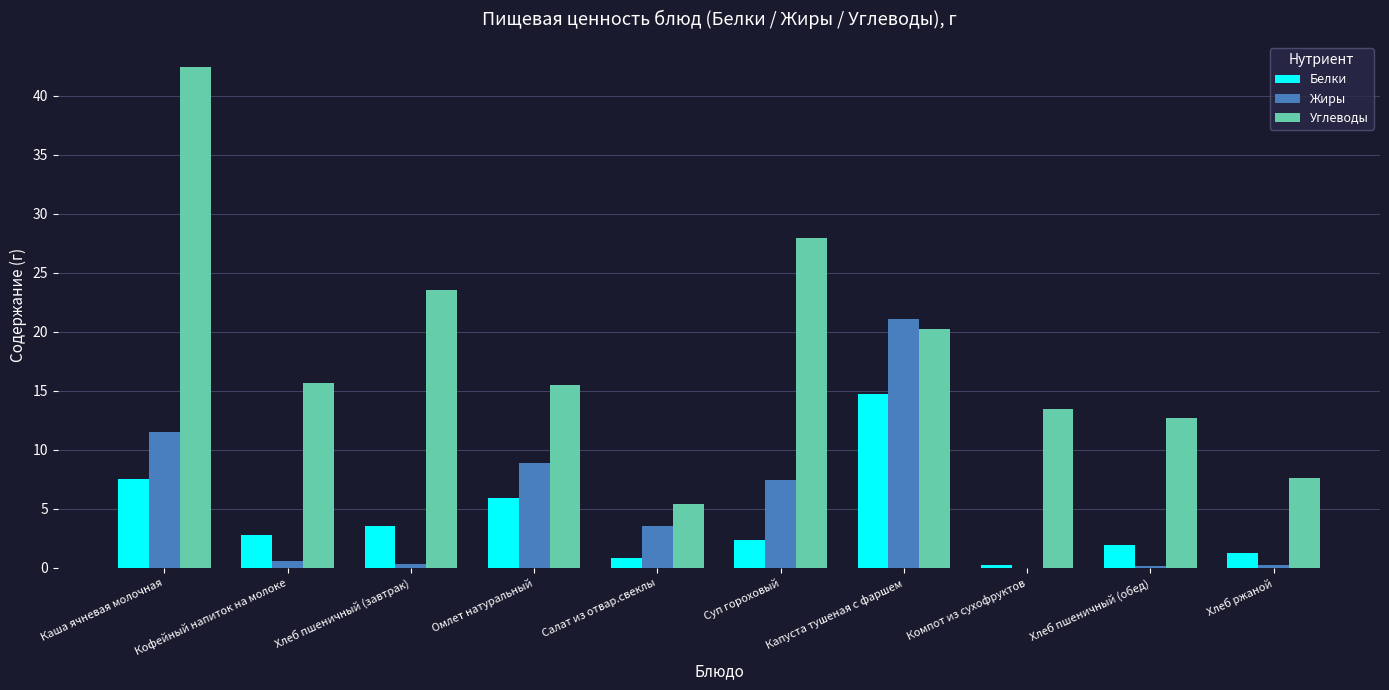

What is the maximum value for Углеводы?

42.4